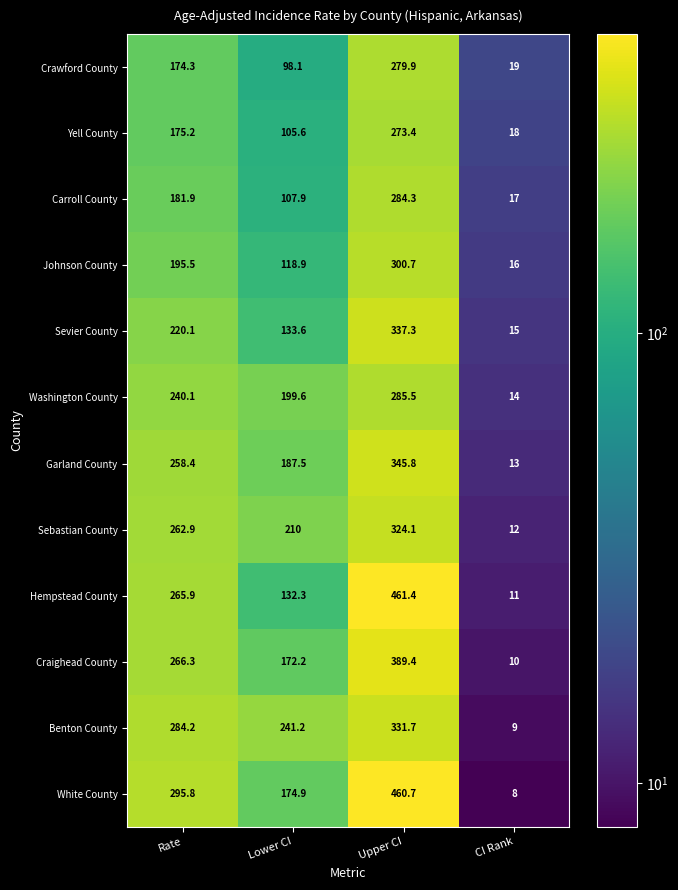

At which label is Crawford County closest to 149?

Rate